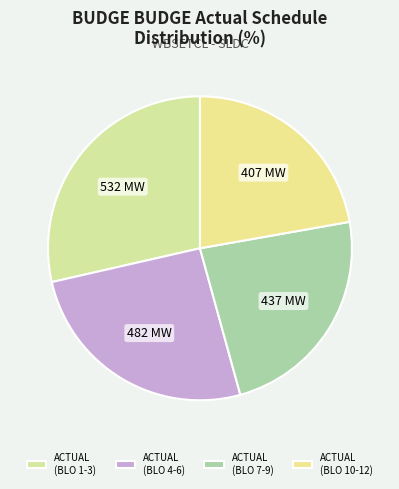

How many slices are in this pie chart?

4